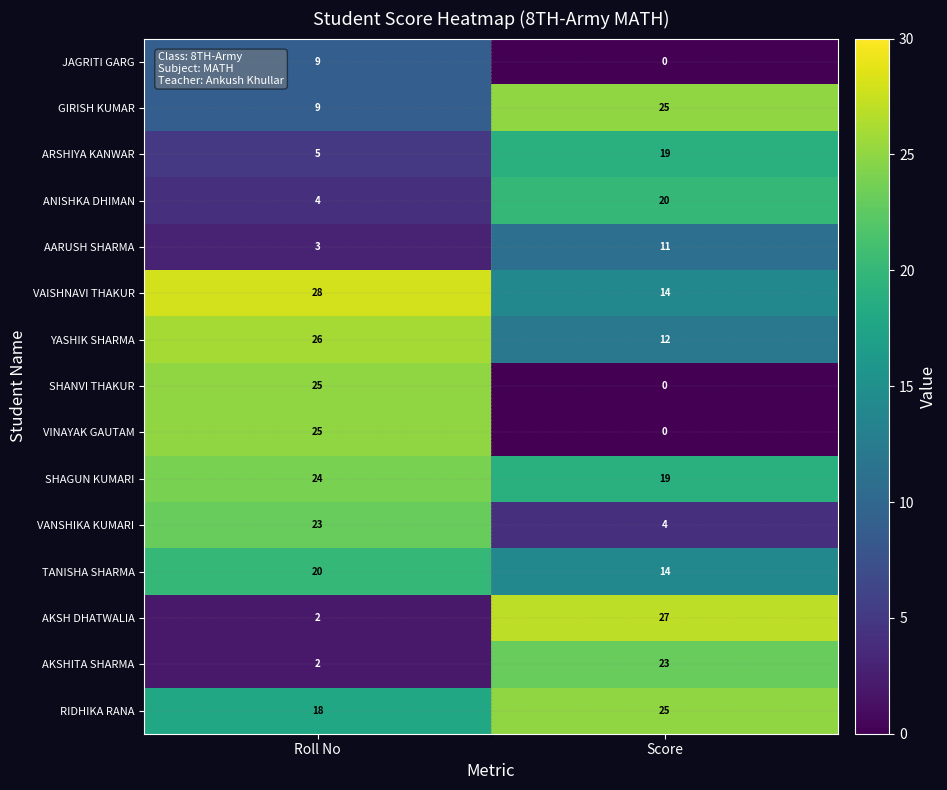

Where is JAGRITI GARG nearest to the value 4?

Score